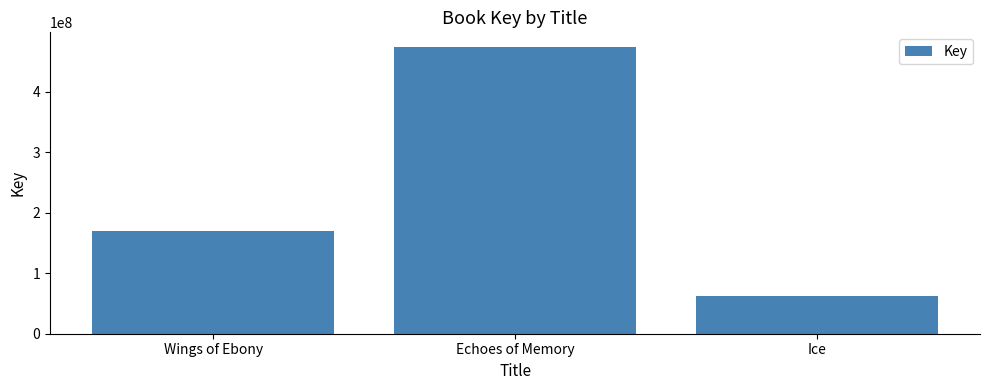

True or false: the data shows 169210690 at Wings of Ebony.

True